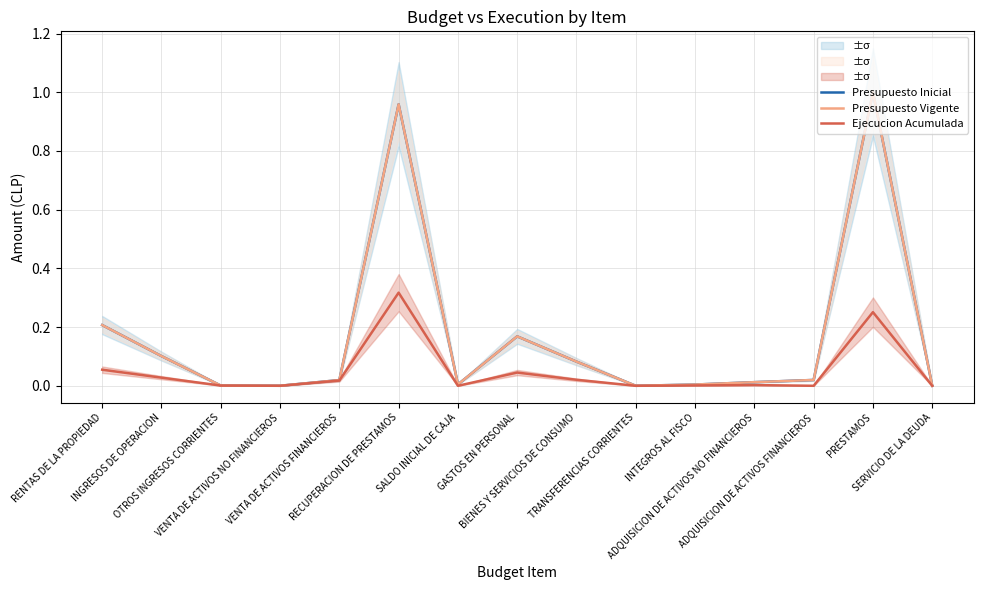

Which has a higher value, GASTOS EN PERSONAL or ADQUISICION DE ACTIVOS FINANCIEROS?

GASTOS EN PERSONAL